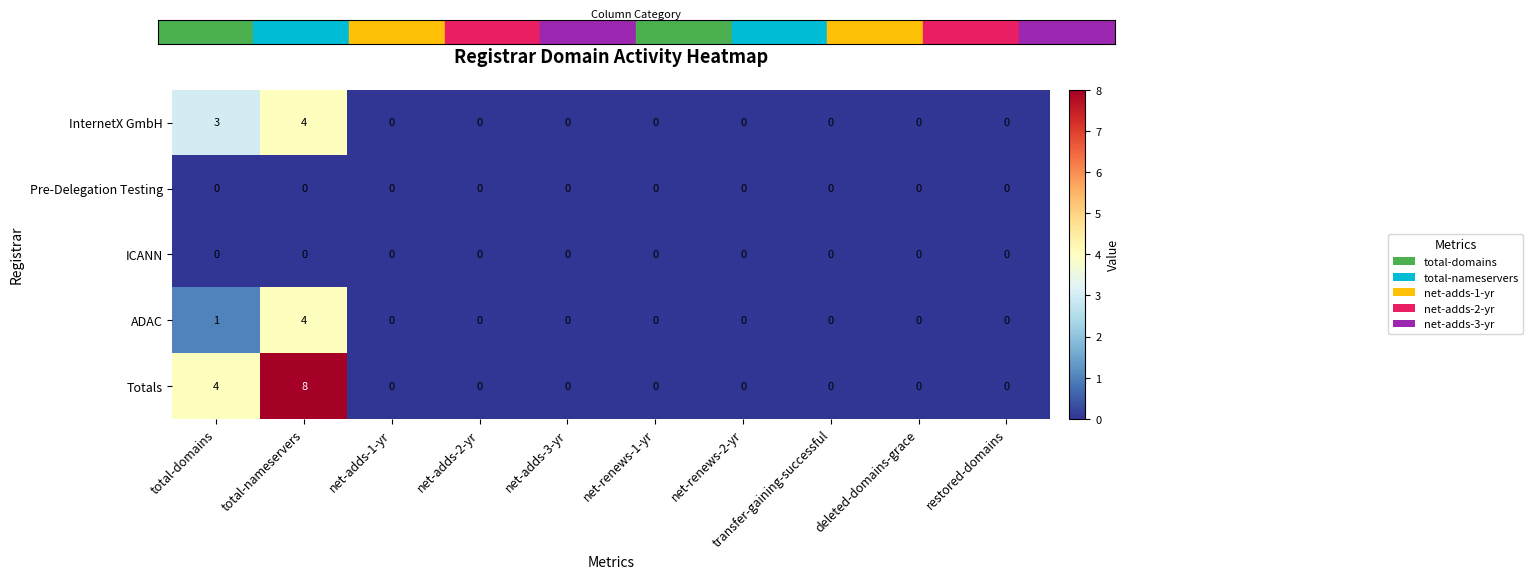

Which series has the largest range (max minus min)?

Totals